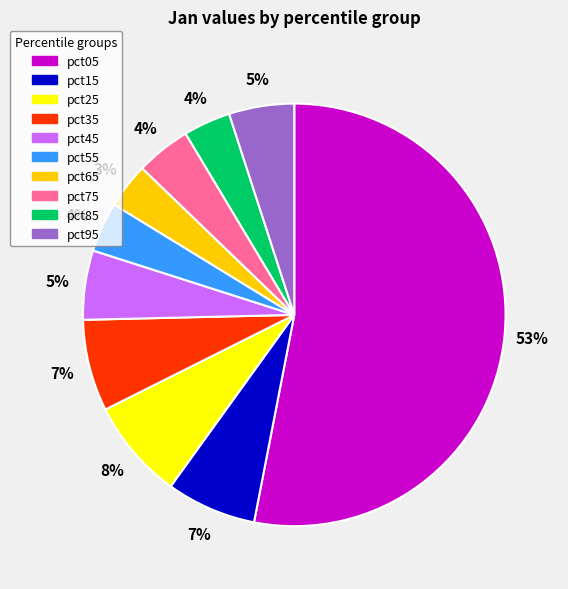

Is the sum of pct35 and pct55 greater than half?

No